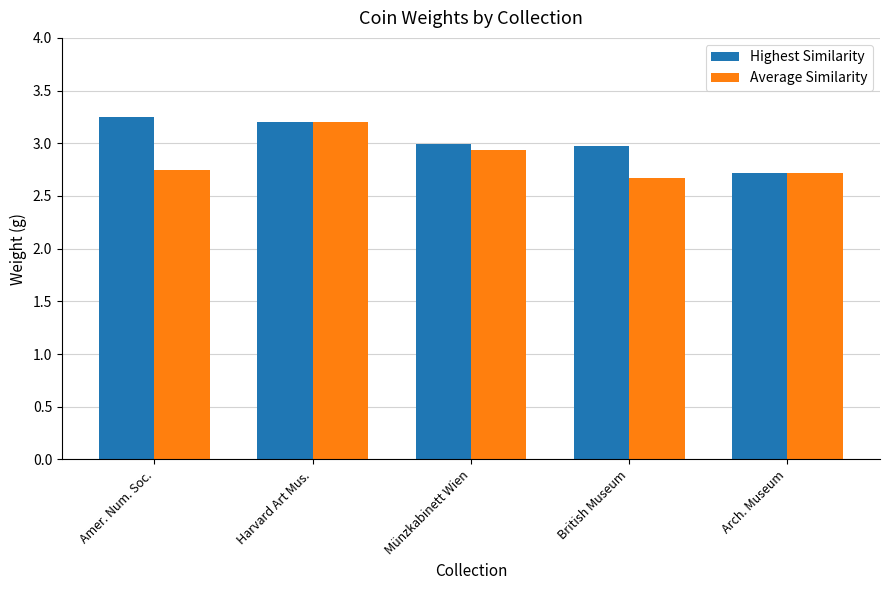

What is the label of the 1st bar from the right?

Arch. Museum